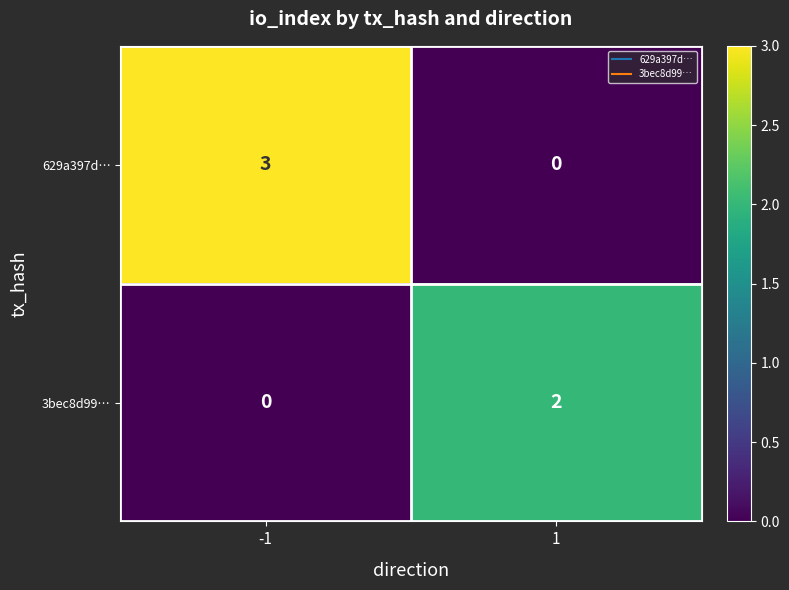

How many distinct data groups are displayed?

2